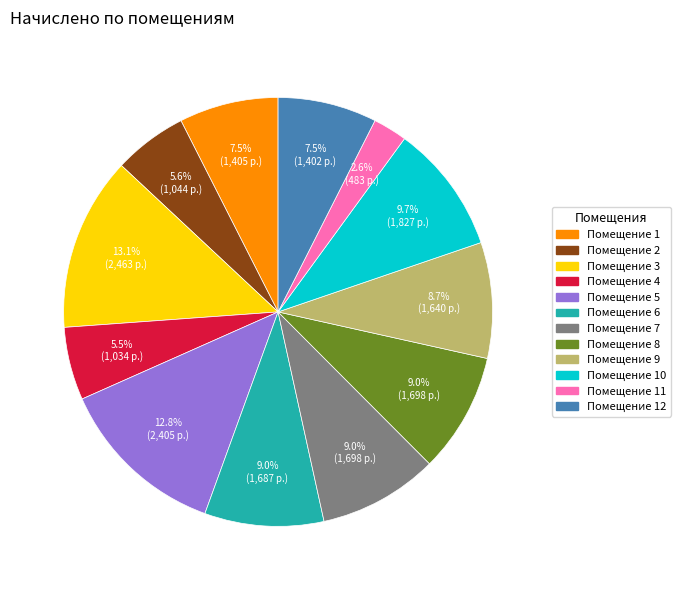

Count the number of slices in the pie.

12